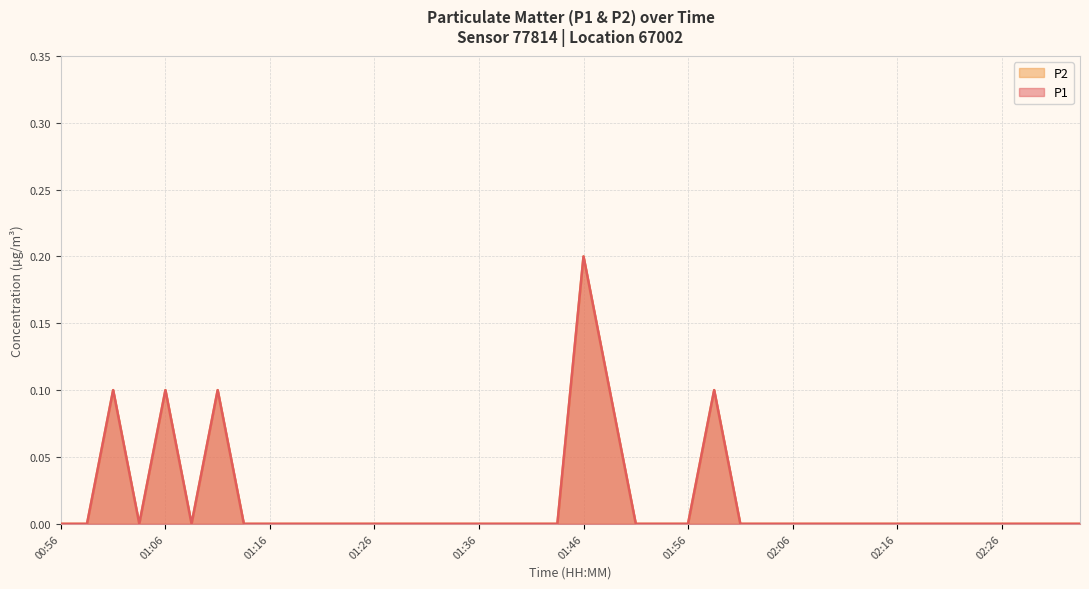

What is the label of the 30th point from the right?

01:21